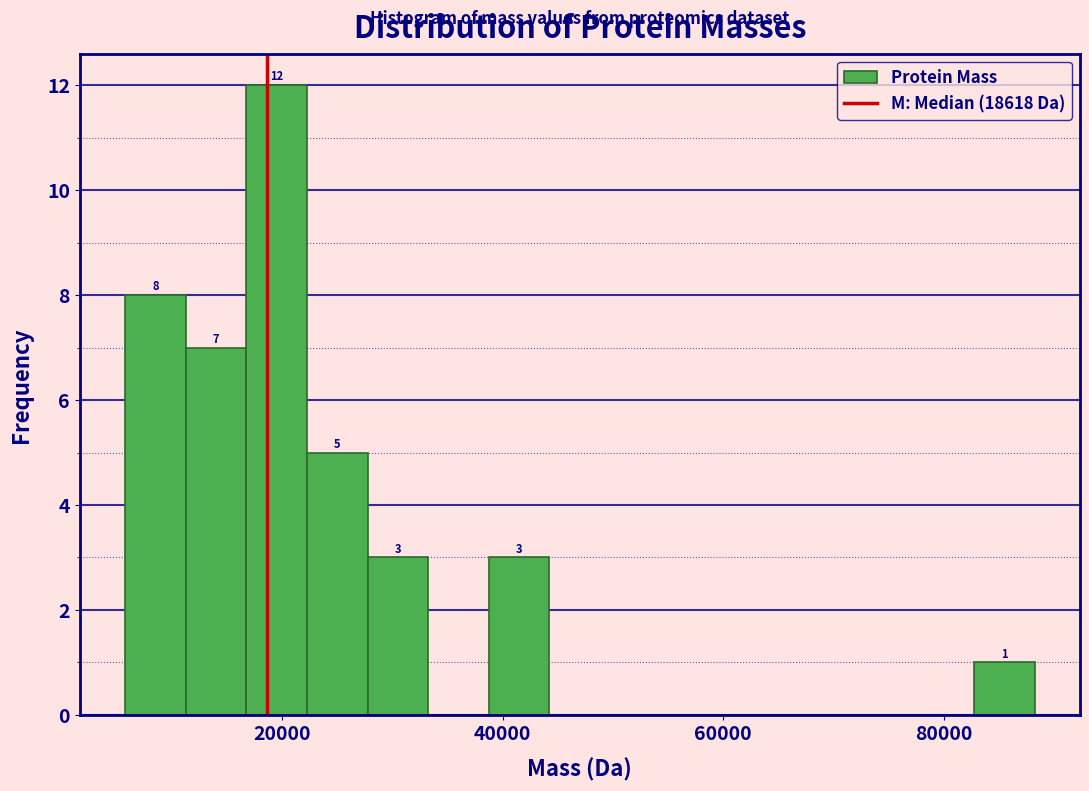

Around what value on the x-axis is the tallest bar? Give the approximate position of its centre, as read against the axis.

20000